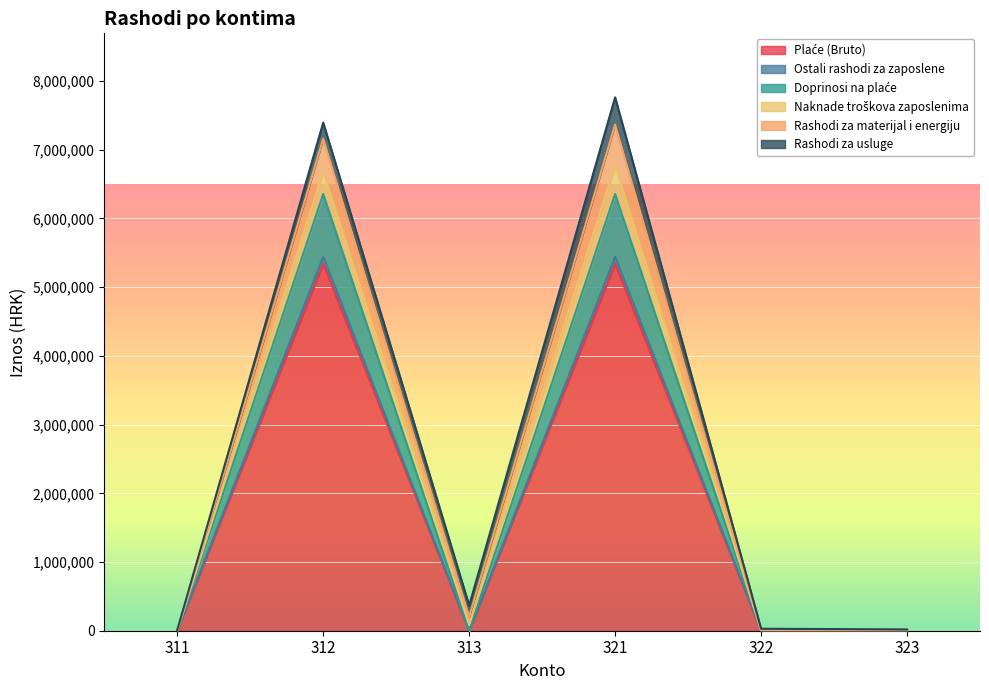

Where is the first local minimum for Plaće (Bruto)?

313